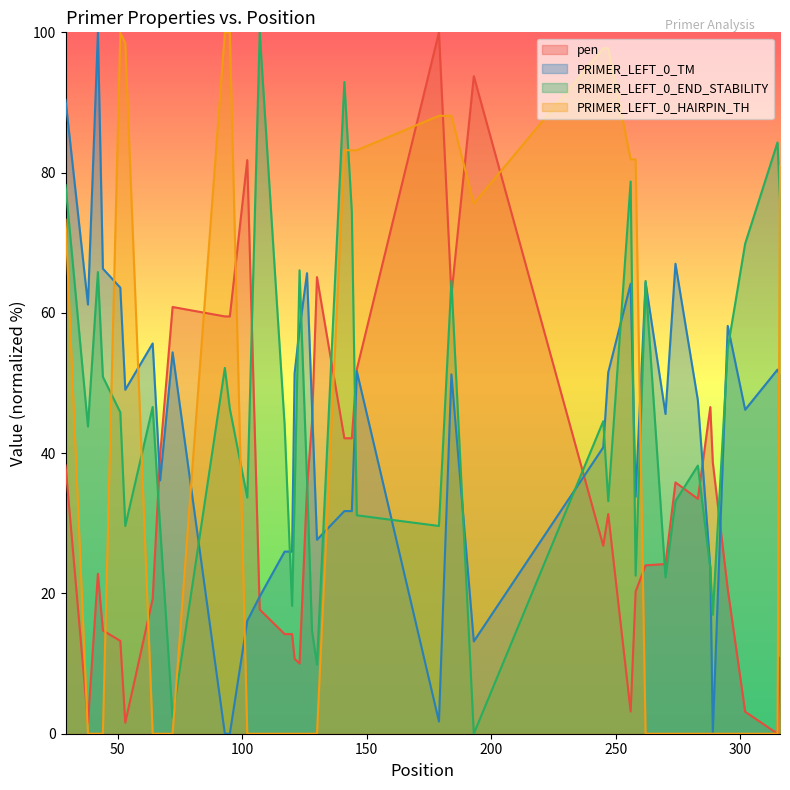

What is the highest value of the PRIMER_LEFT_0_HAIRPIN_TH series?

100.0